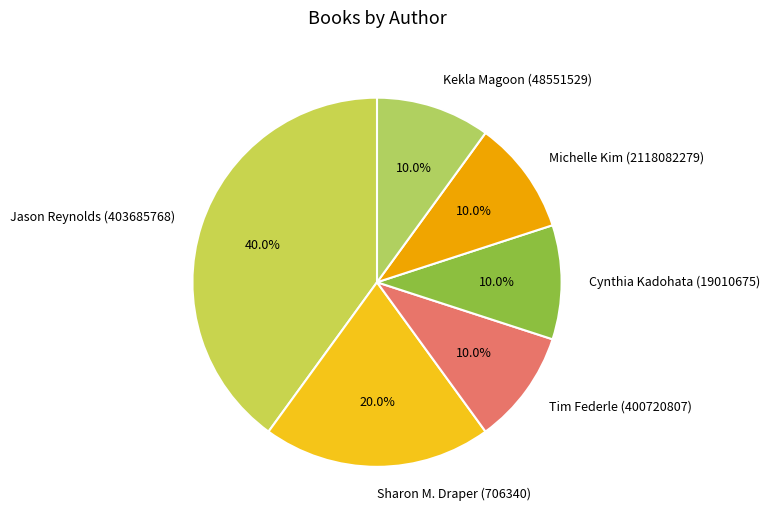

Is there any slice that represents more than half of the pie?

No